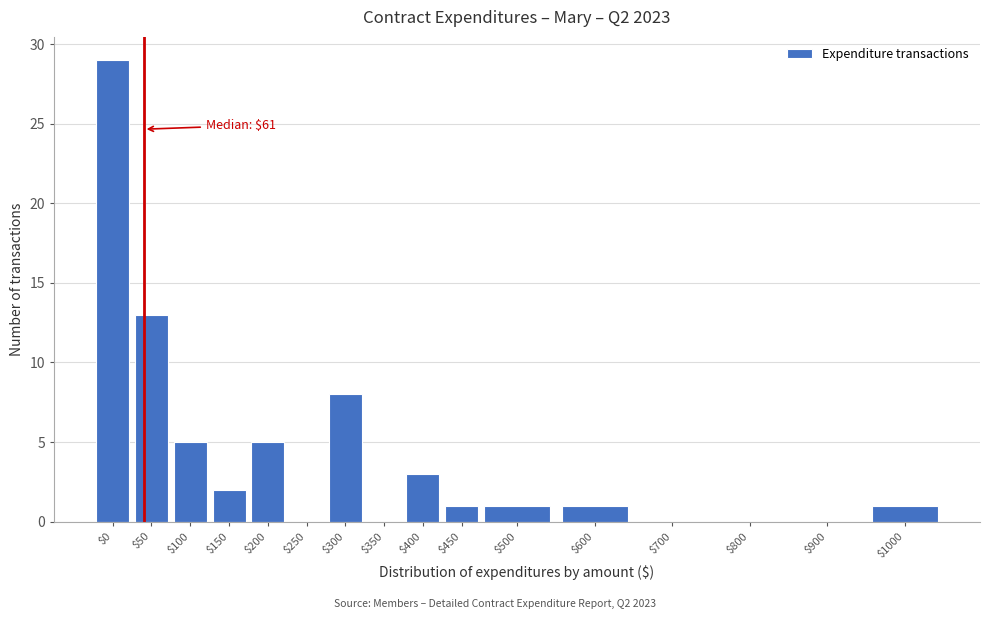

At which label is the value closest to 14?

$50